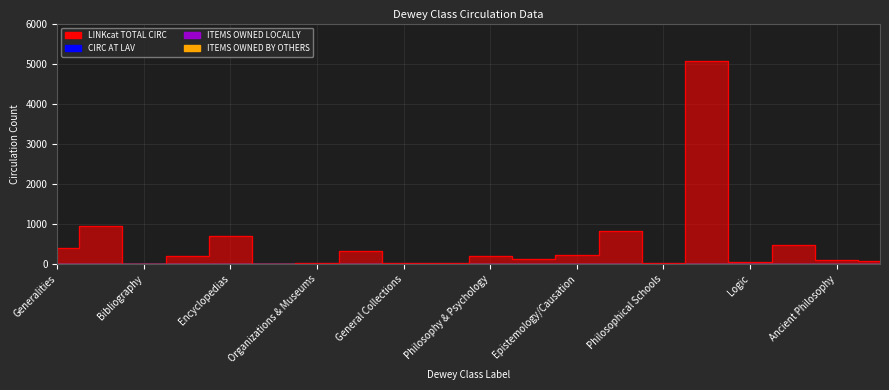

In LINKcat TOTAL CIRC, how many points are lower than both neighbors (excluding endpoints)?

6